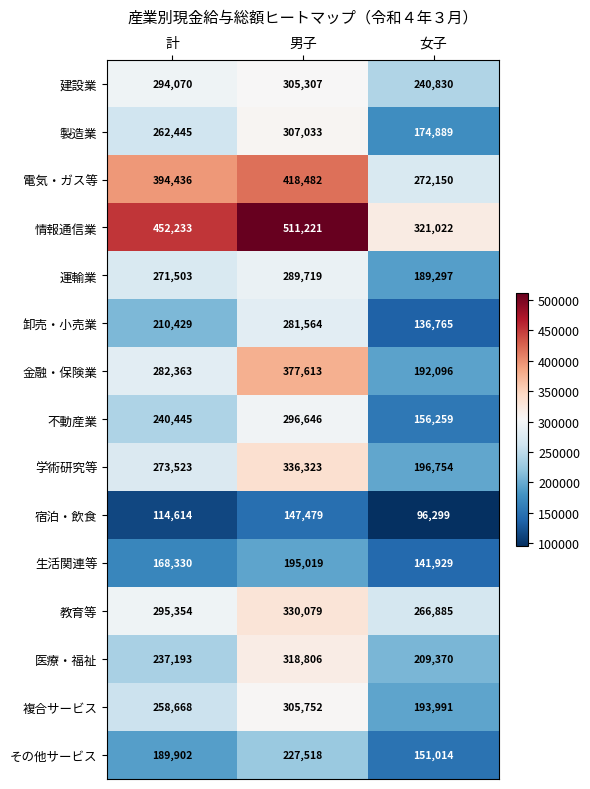

What is the total value across all series at 計?

3945508